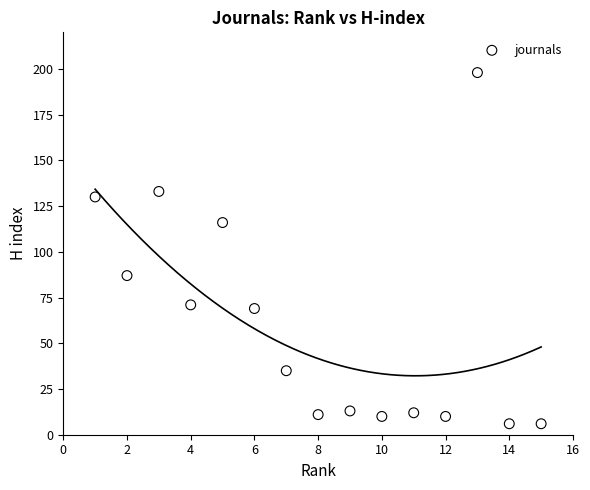

What is the range of Y values (max minus min)?

192